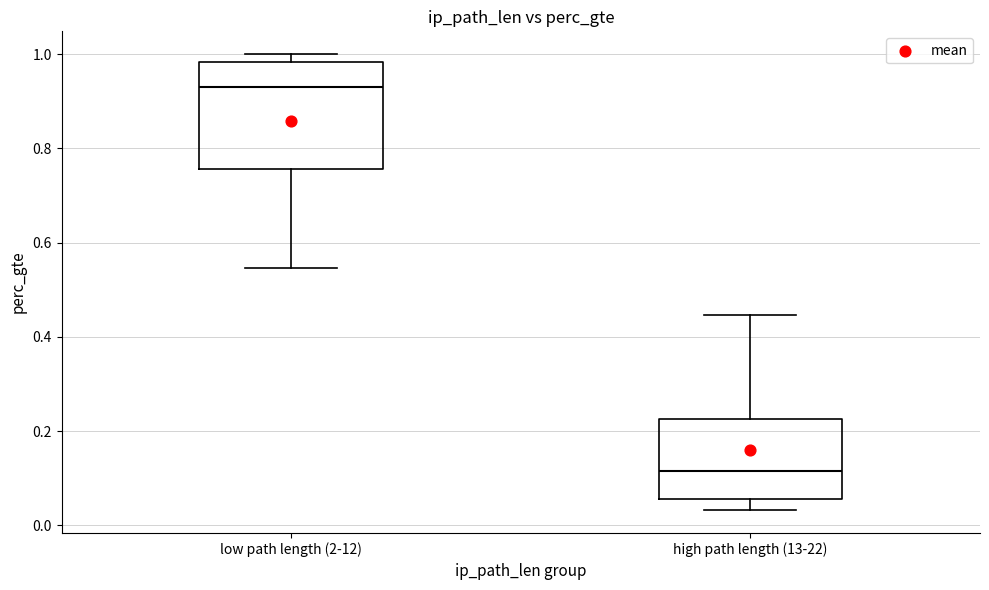

Reading left to right, read every box against the y-axis: the position of its median line, the range the box covers, and the ends of its whiskers. The values are not printed on the chart, so give them approximately, as read against the axis.

low path length (2-12): median 0.92, box 0.76 to 0.98, whiskers 0.54 to 1.00
high path length (13-22): median 0.12, box 0.06 to 0.22, whiskers 0.04 to 0.44